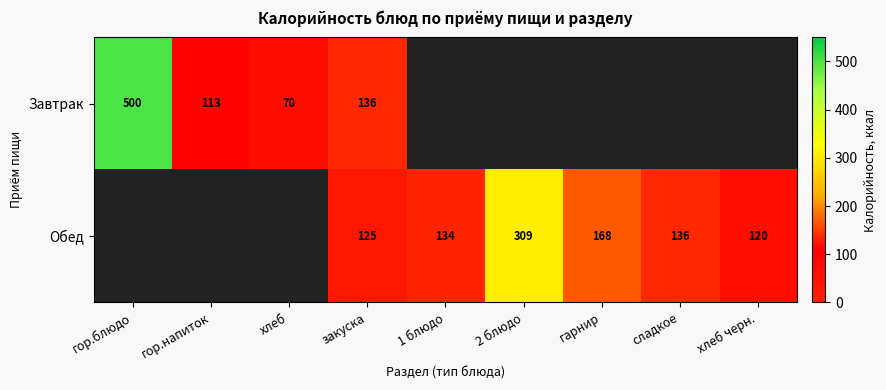

Is the value of Завтрак at гор.напиток greater than the value of Обед at закуска?

No